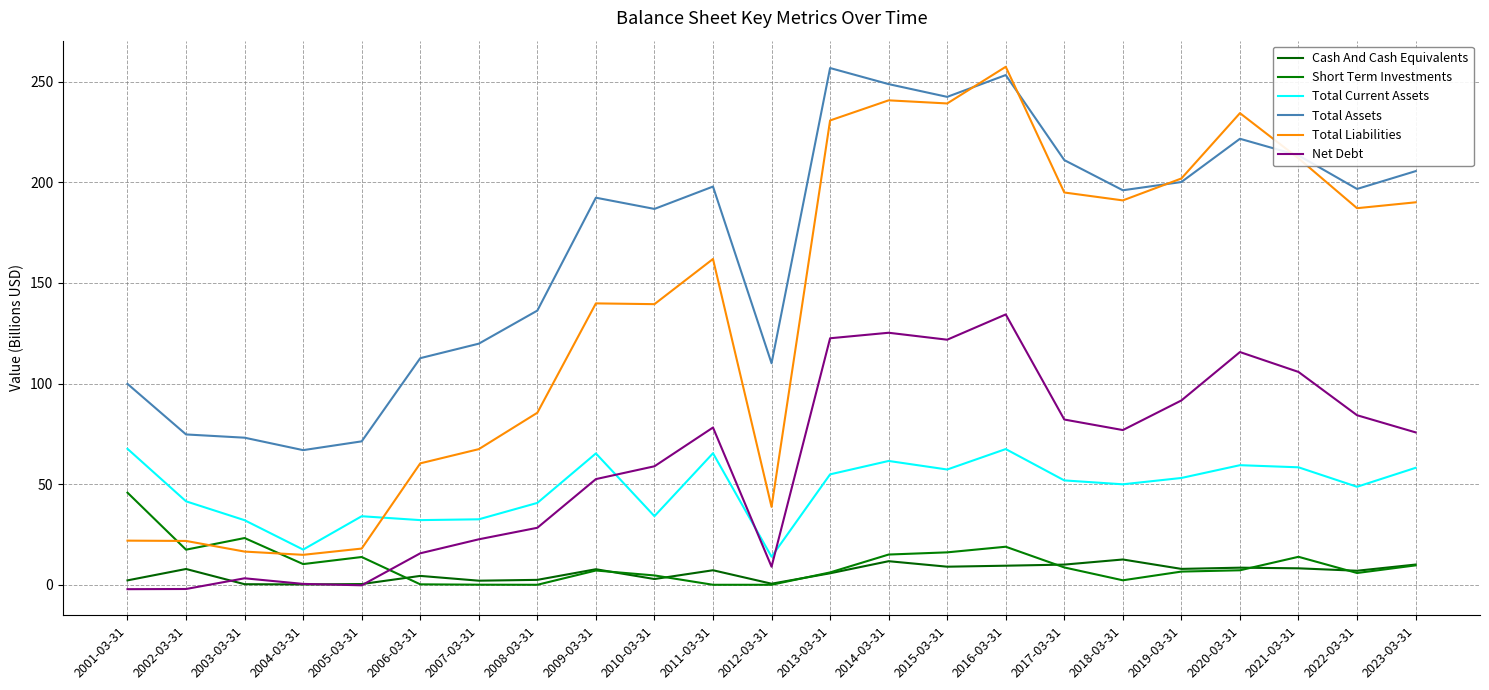

Between which two adjacent categories do Net Debt and Total Current Assets first intersect?

2009-03-31 and 2010-03-31